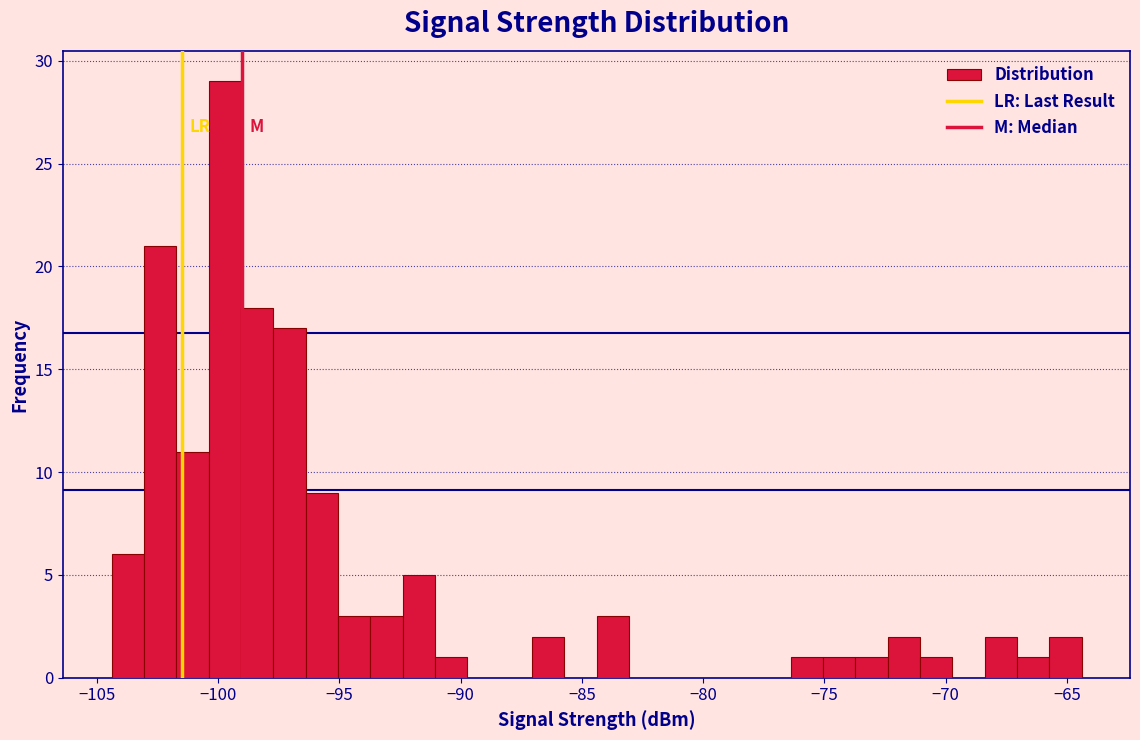

Around what value on the x-axis is the tallest bar? Give the approximate position of its centre, as read against the axis.

-99.5